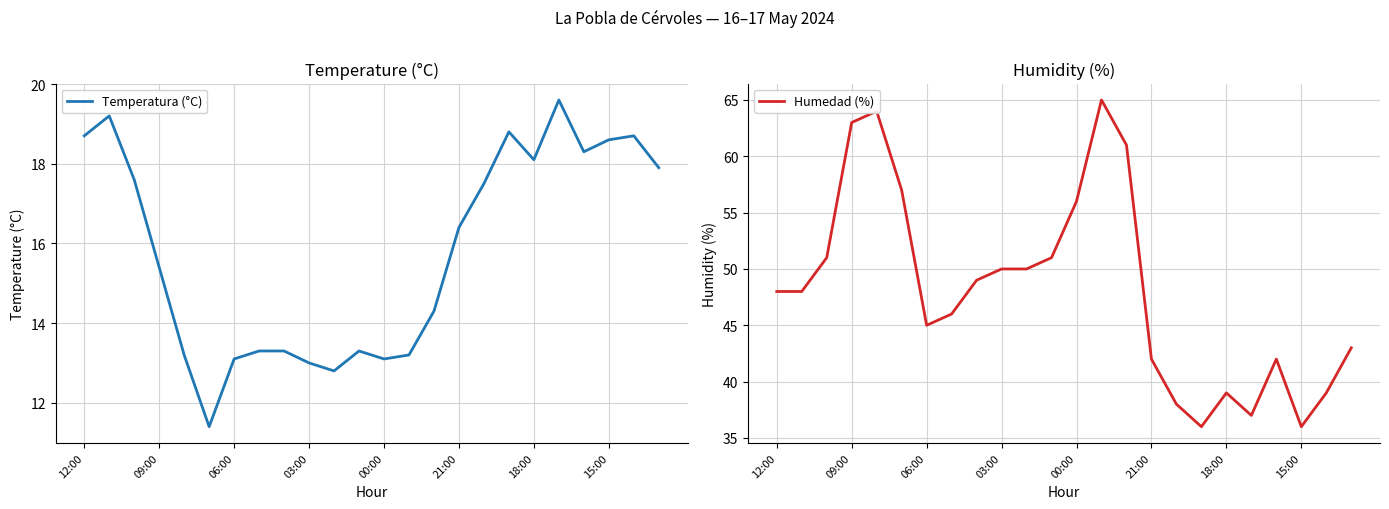

Which series changed the most between 17 and 19?

Humedad (%)